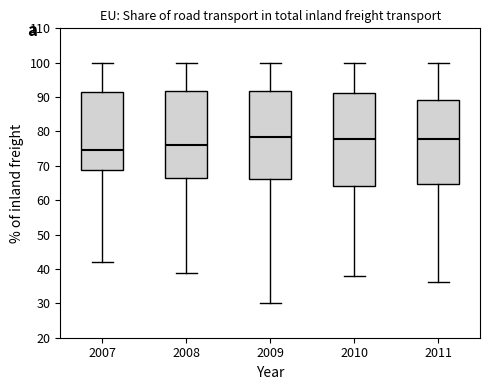

Comparing the boxes themselves (not the whiskers), which one is the tallest?

2010